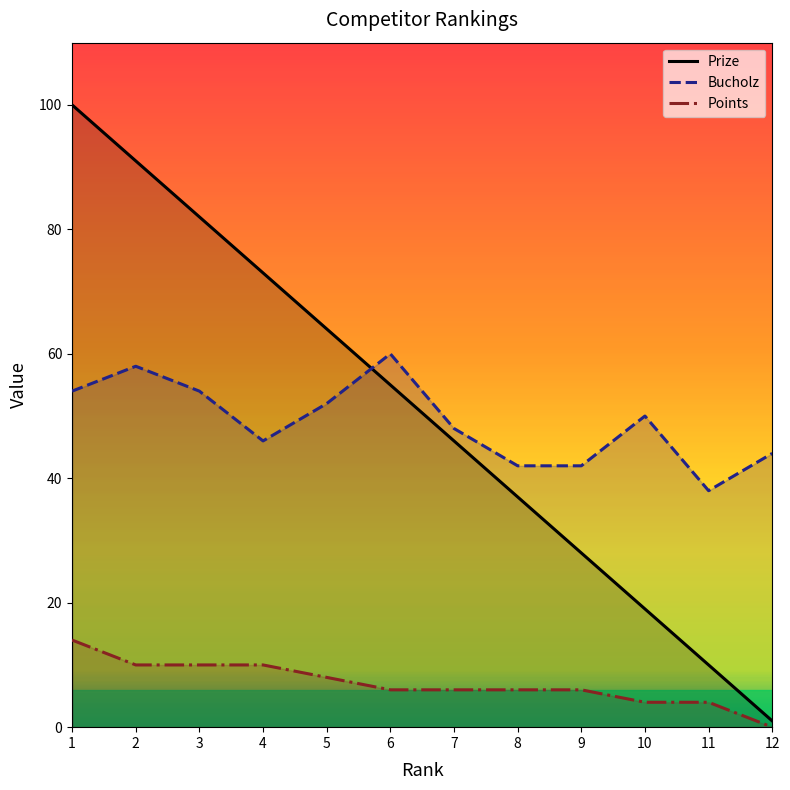

Is it true that Points equals 19 at 1?

False